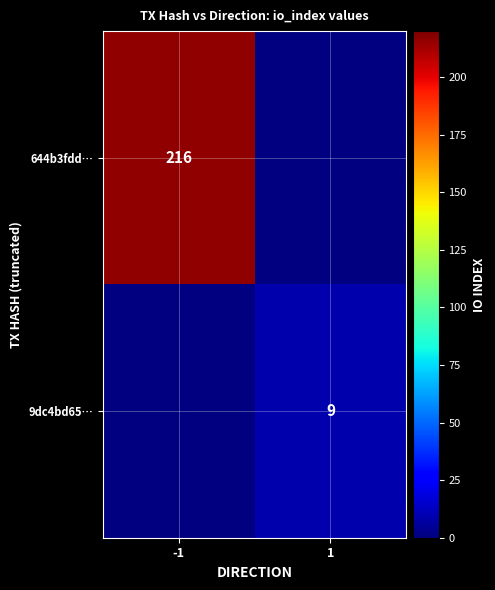

The value of 9dc4bd65… at 1 is 14. True or false?

False